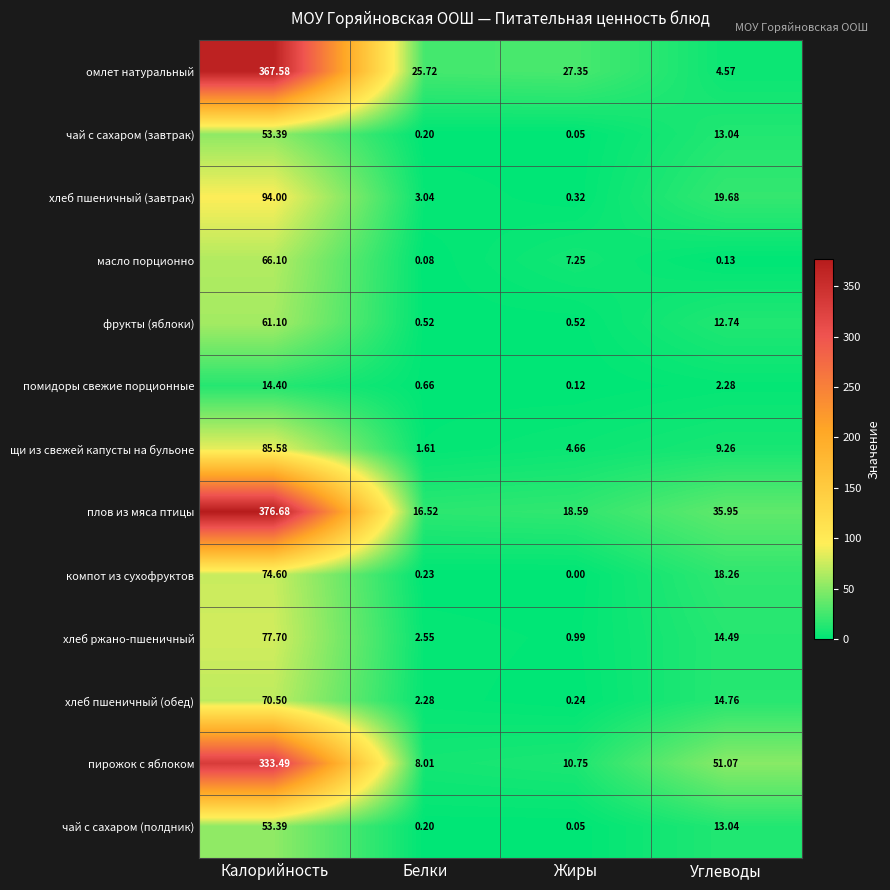

What is the total value across all series at Калорийность?

1728.5